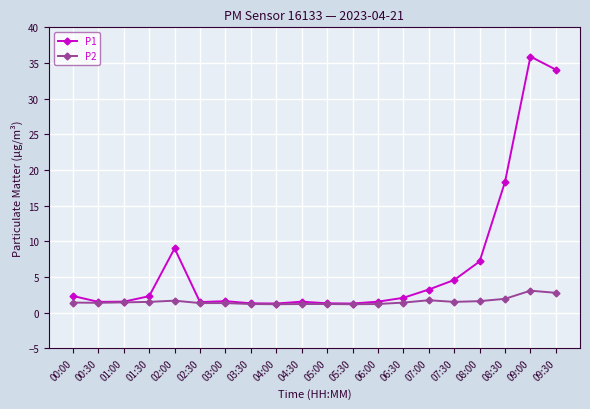

What is the total value across all series at 02:00?

10.7